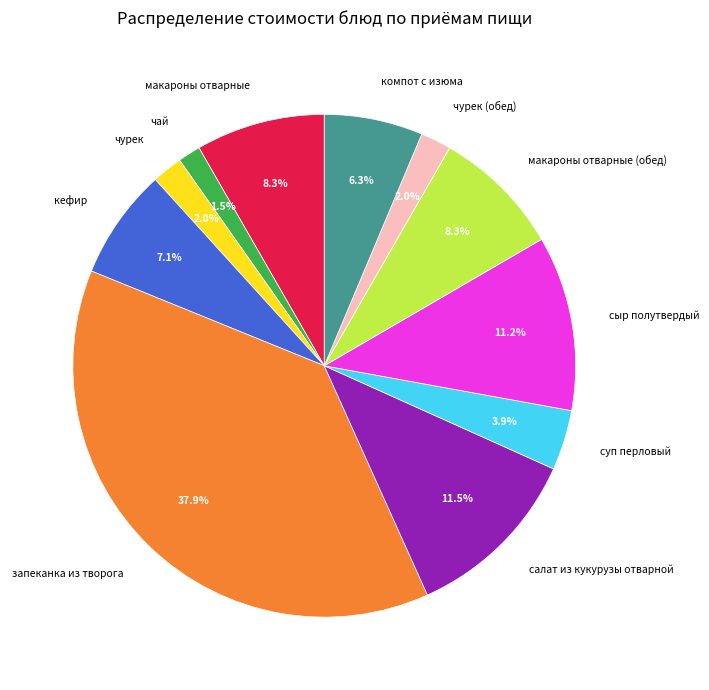

Approximately how many times larger is the value at макароны отварные (обед) compared to салат из кукурузы отварной?

0.7